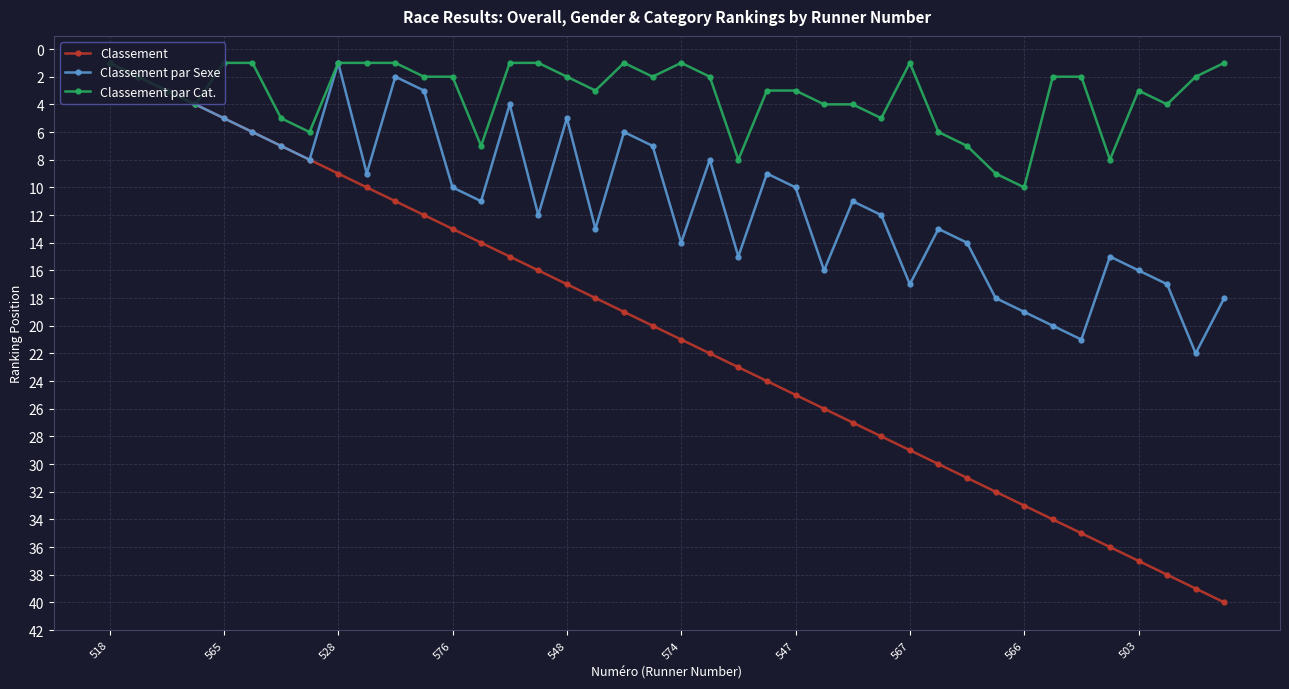

Rank the series by their average value, from lowest to highest.

Classement par Cat., Classement par Sexe, Classement